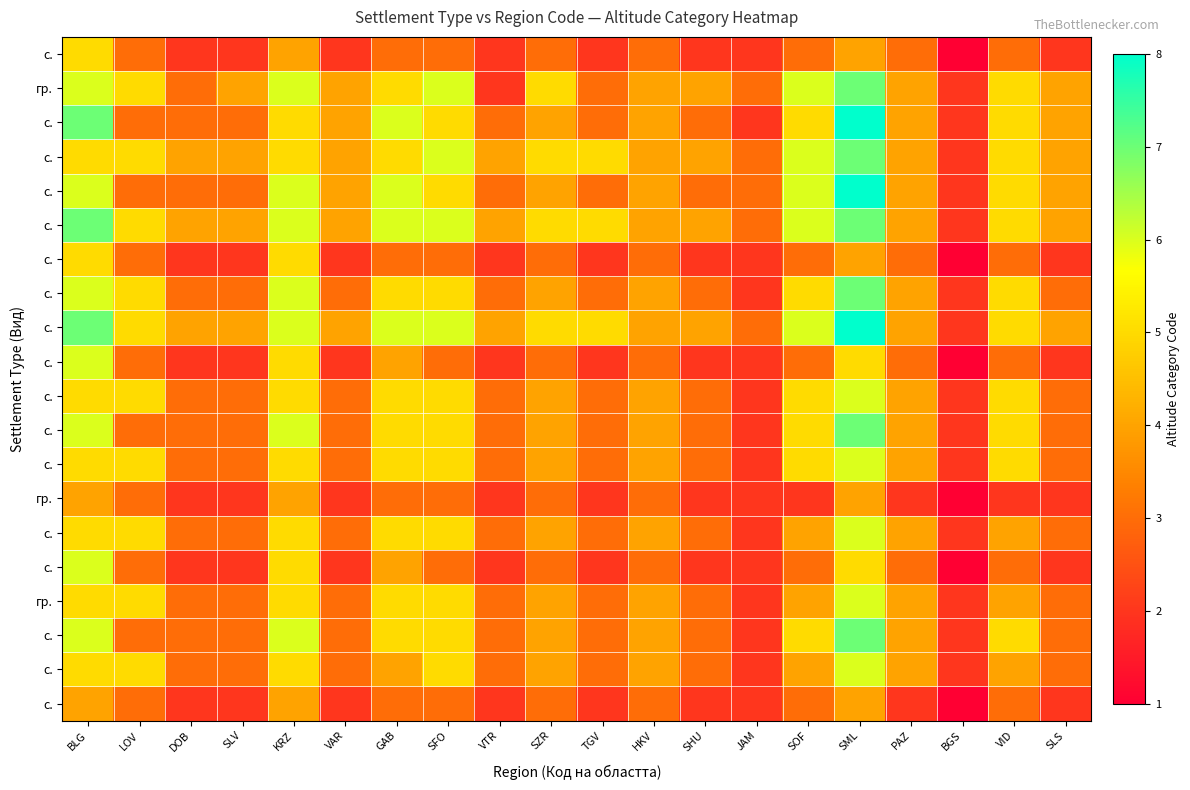

What is the spread (max minus min) of values at VTR?

2